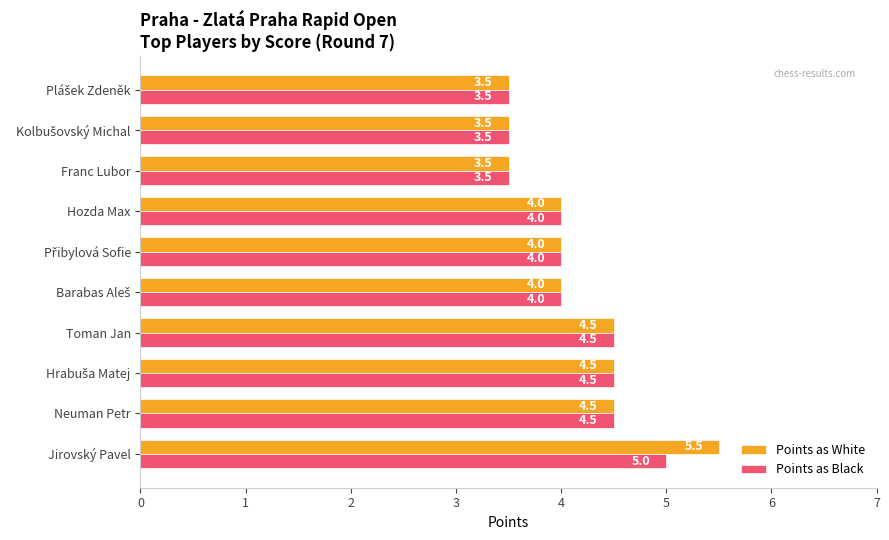

The value of Points as Black at Franc Lubor is 2.0. True or false?

False